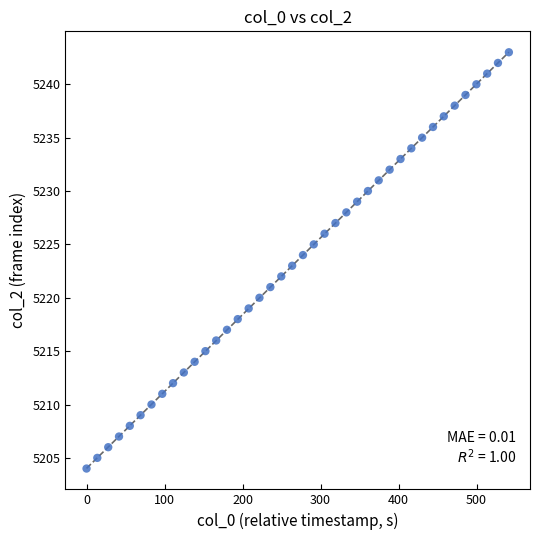

What is the range of Y values (max minus min)?

39